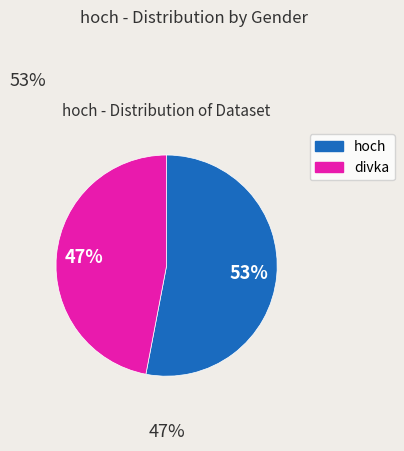

Is divka the majority of the pie?

No